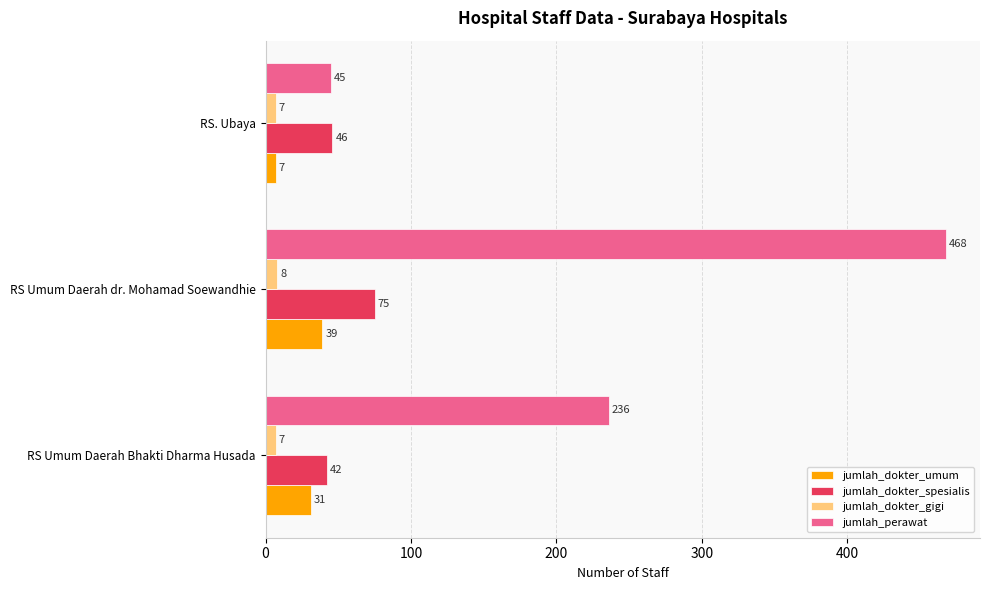

Rank the series by their maximum value, from highest to lowest.

jumlah_perawat, jumlah_dokter_spesialis, jumlah_dokter_umum, jumlah_dokter_gigi